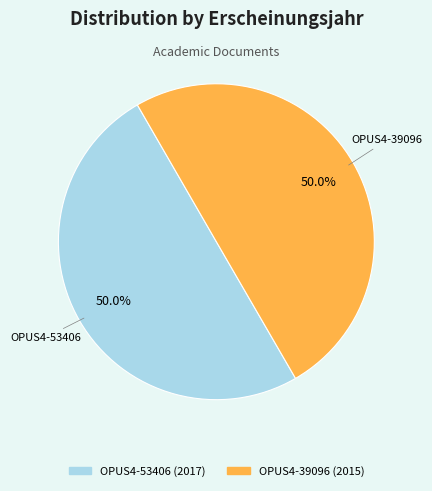

What percentage is NOT represented by OPUS4-39096?

50.0%